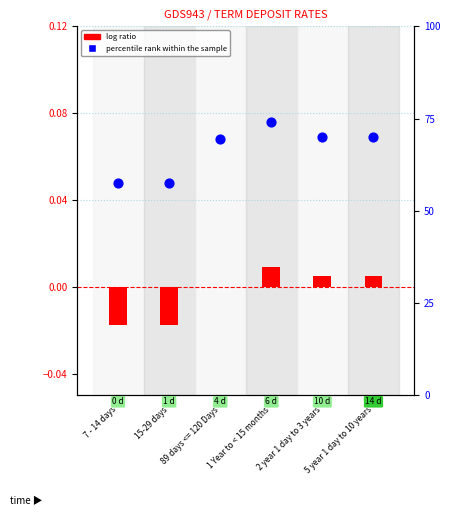

Which series has the largest Y range (max minus min)?

percentile rank within the sample